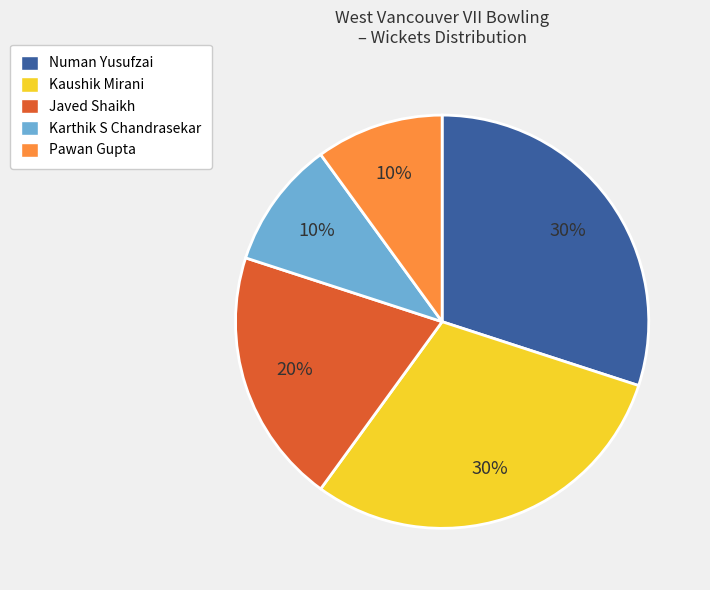

To the nearest percent, what is the average slice percentage?

20%